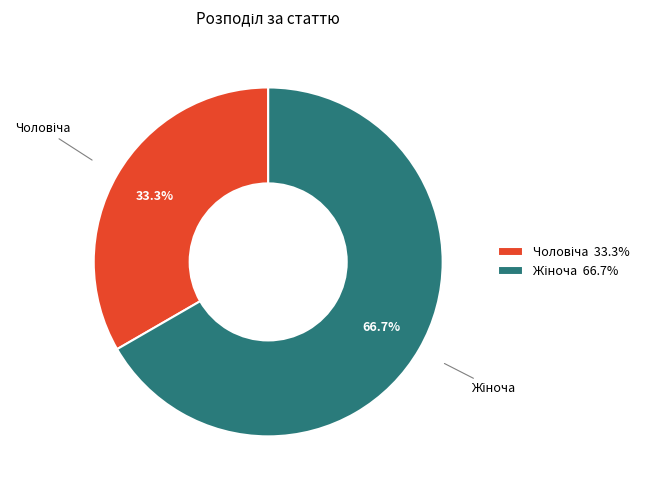

Is there any slice that represents more than half of the pie?

Yes